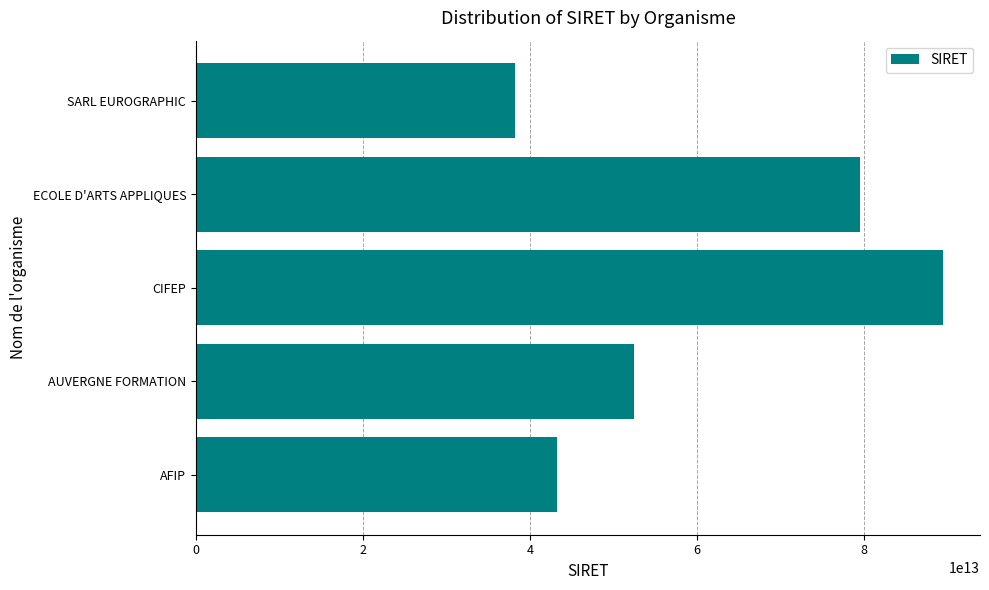

What is the ratio of the value at SARL EUROGRAPHIC to the value at AUVERGNE FORMATION?

0.7